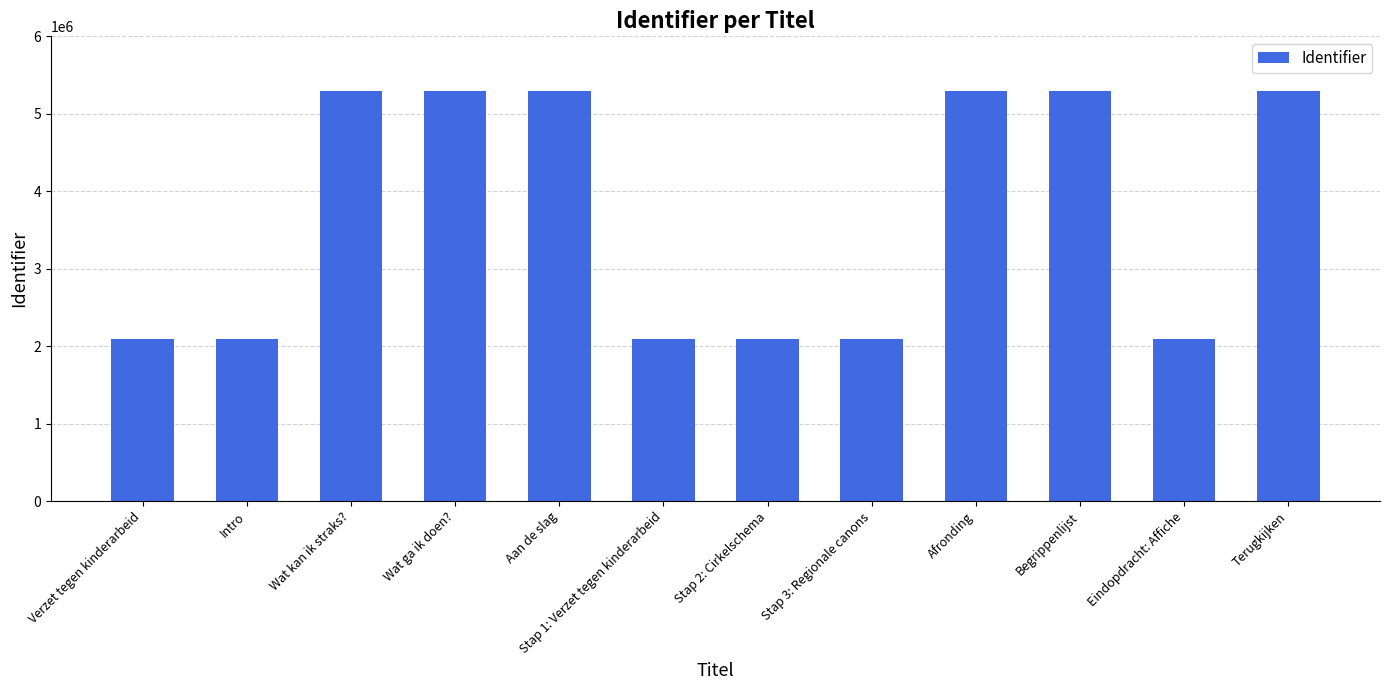

What is the ratio of the value at Eindopdracht: Affiche to the value at Aan de slag?

0.4